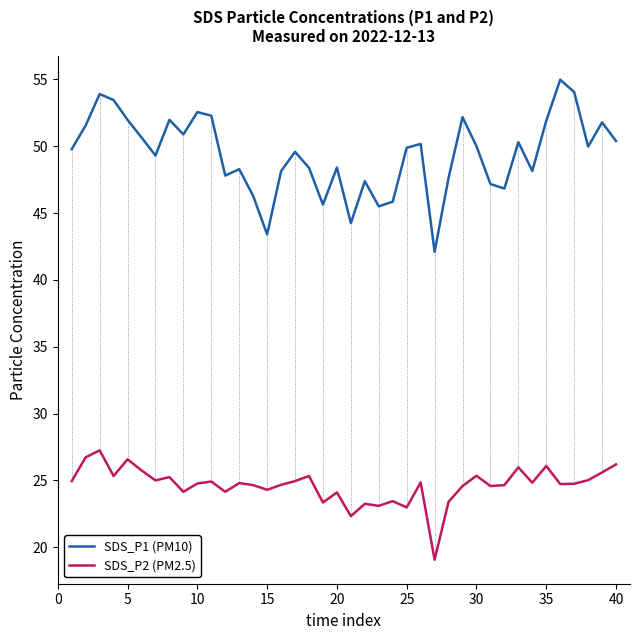

Which series has the widest spread of values?

SDS_P1 (PM10)